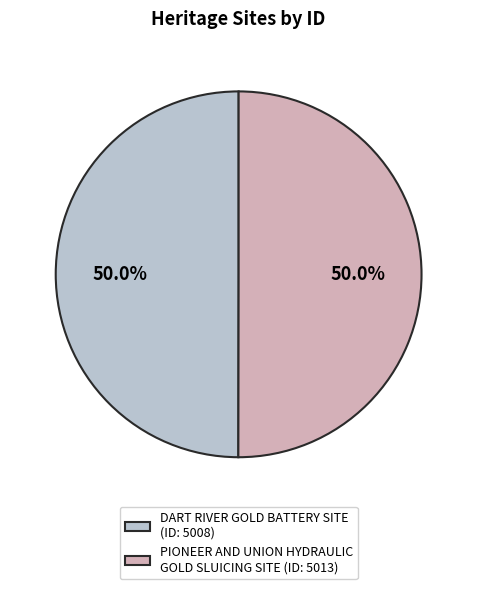

How many slices are in this pie chart?

2